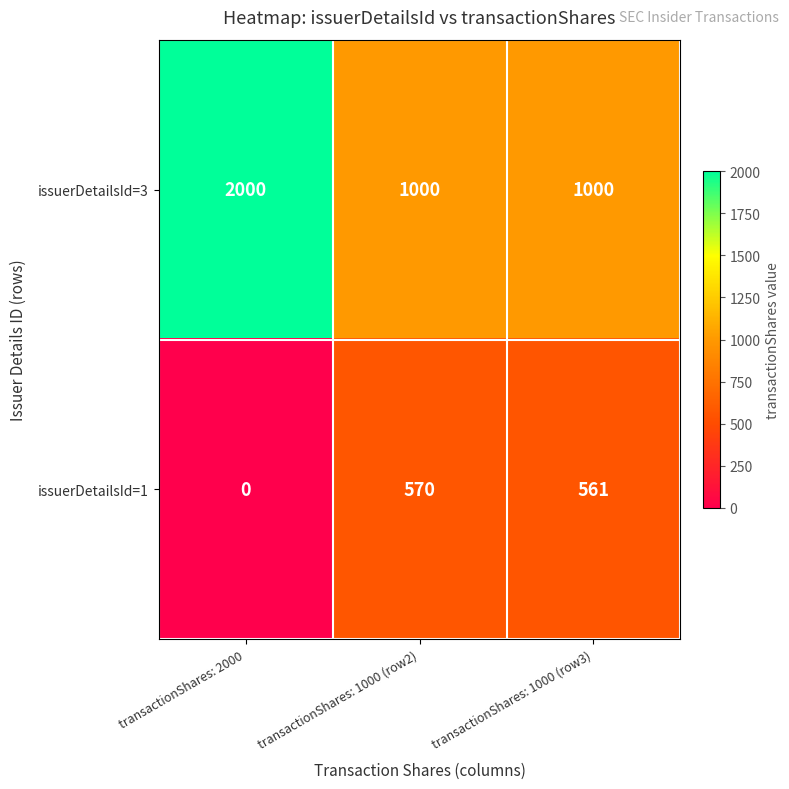

Which label corresponds to the largest value in the chart?

transactionShares: 2000